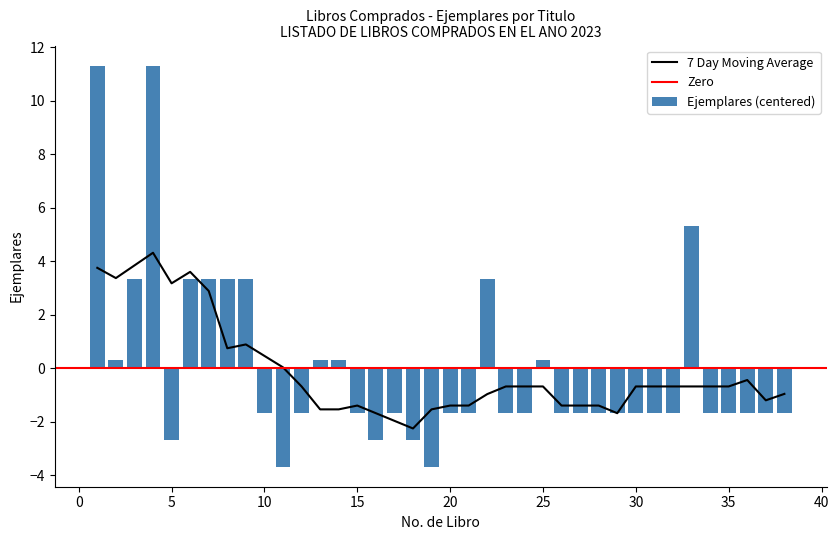

Which label corresponds to the smallest value in the chart?

11